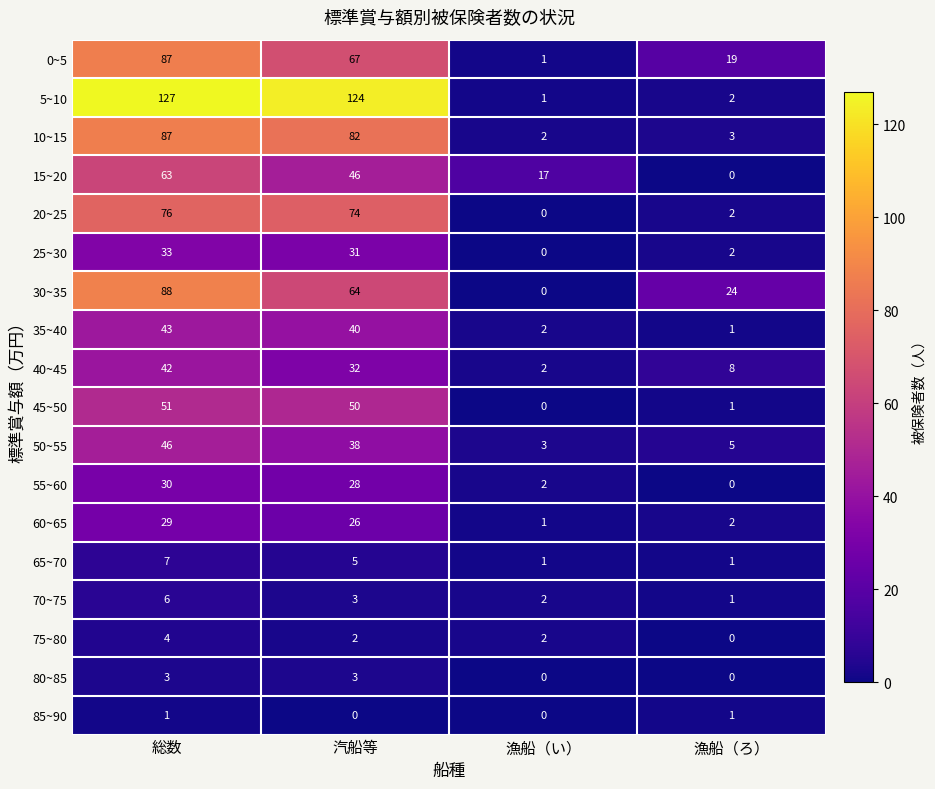

What is the maximum value shown in the chart?

127